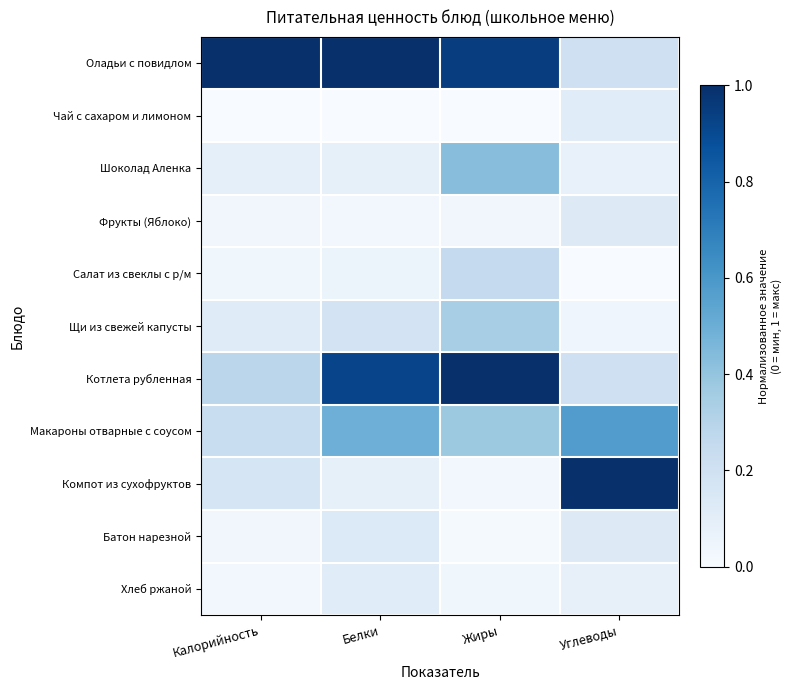

Reading left to right, transcribe all the data shown in this chart.

Оладьи с повидлом: Калорийность=1.0	Белки=1.0	Жиры=0.9	Углеводы=0.2
Чай с сахаром и лимоном: Калорийность=0.0	Белки=0.0	Жиры=0.0	Углеводы=0.1
Шоколад Аленка: Калорийность=0.1	Белки=0.1	Жиры=0.4	Углеводы=0.1
Фрукты (Яблоко): Калорийность=0.0	Белки=0.0	Жиры=0.0	Углеводы=0.1
Салат из свеклы с р/м: Калорийность=0.0	Белки=0.1	Жиры=0.3	Углеводы=0.0
Щи из свежей капусты: Калорийность=0.1	Белки=0.2	Жиры=0.3	Углеводы=0.0
Котлета рубленная: Калорийность=0.3	Белки=0.9	Жиры=1.0	Углеводы=0.2
Макароны отварные с соусом: Калорийность=0.2	Белки=0.5	Жиры=0.4	Углеводы=0.6
Компот из сухофруктов: Калорийность=0.2	Белки=0.1	Жиры=0.0	Углеводы=1.0
Батон нарезной: Калорийность=0.0	Белки=0.1	Жиры=0.0	Углеводы=0.1
Хлеб ржаной: Калорийность=0.0	Белки=0.1	Жиры=0.0	Углеводы=0.1